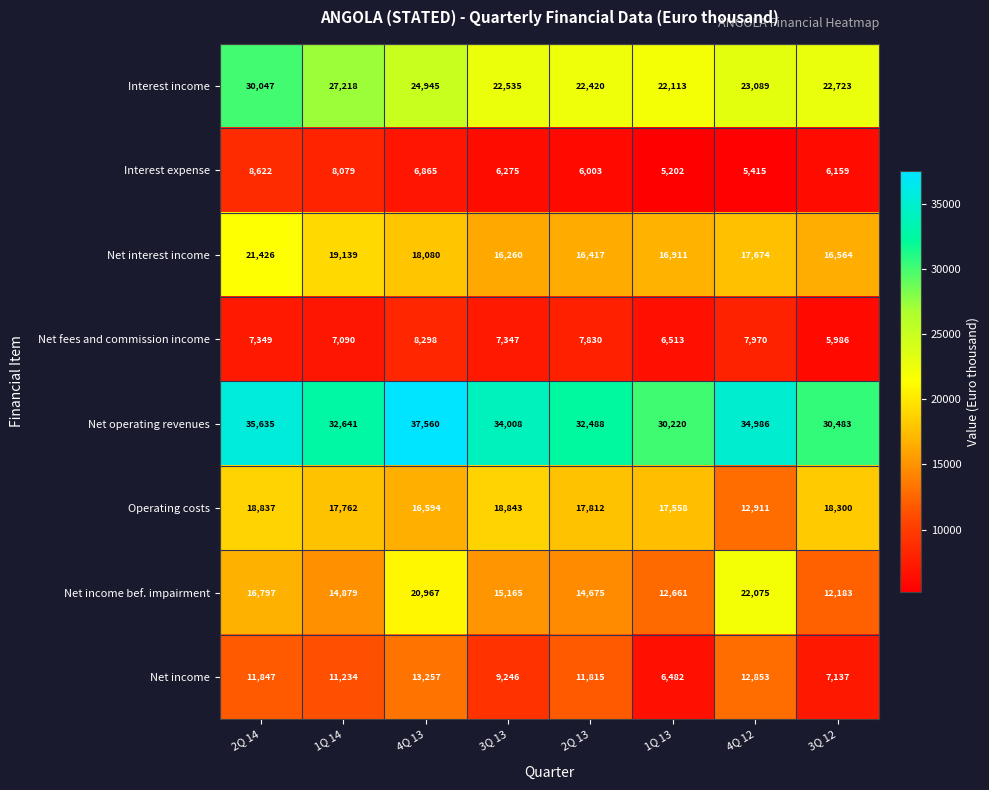

What is the greatest value displayed?

37560